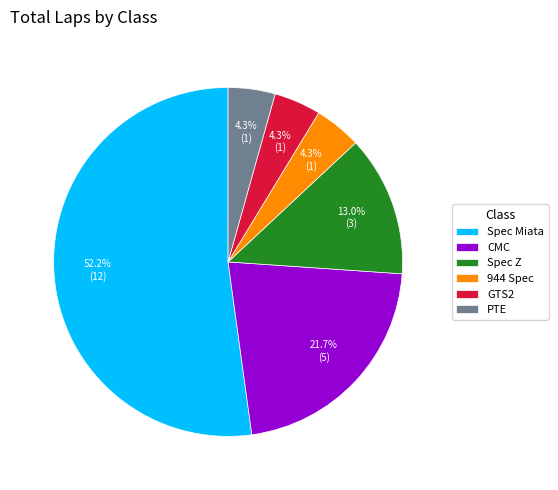

What percentage is the Spec Miata slice, to the nearest percent?

52%